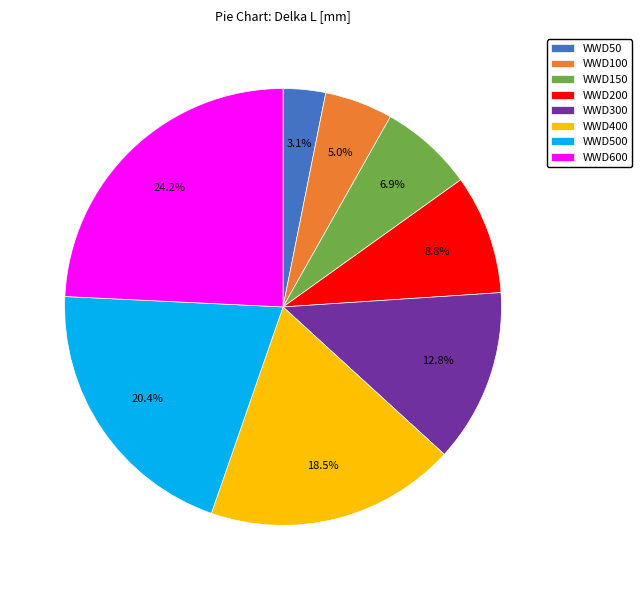

How much of the chart is everything except WWD150?

93.1%